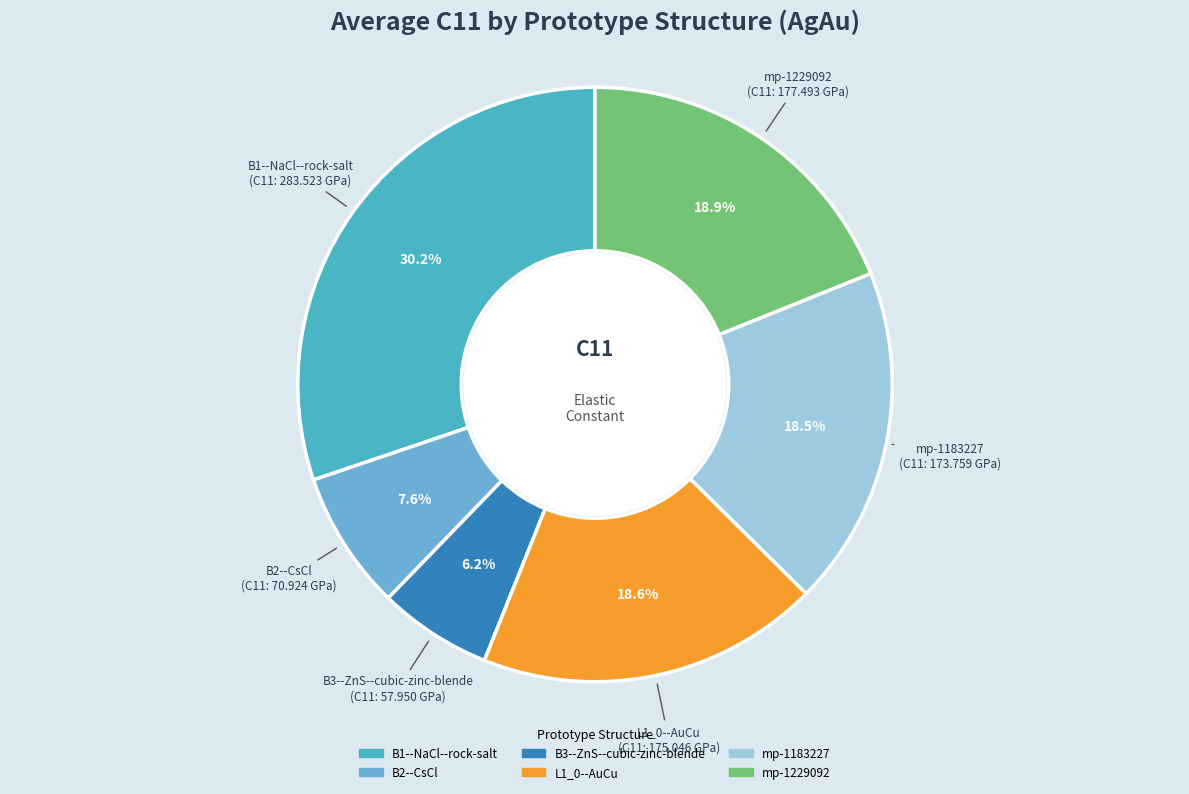

Does L1_0--AuCu account for over 50% of the chart?

No